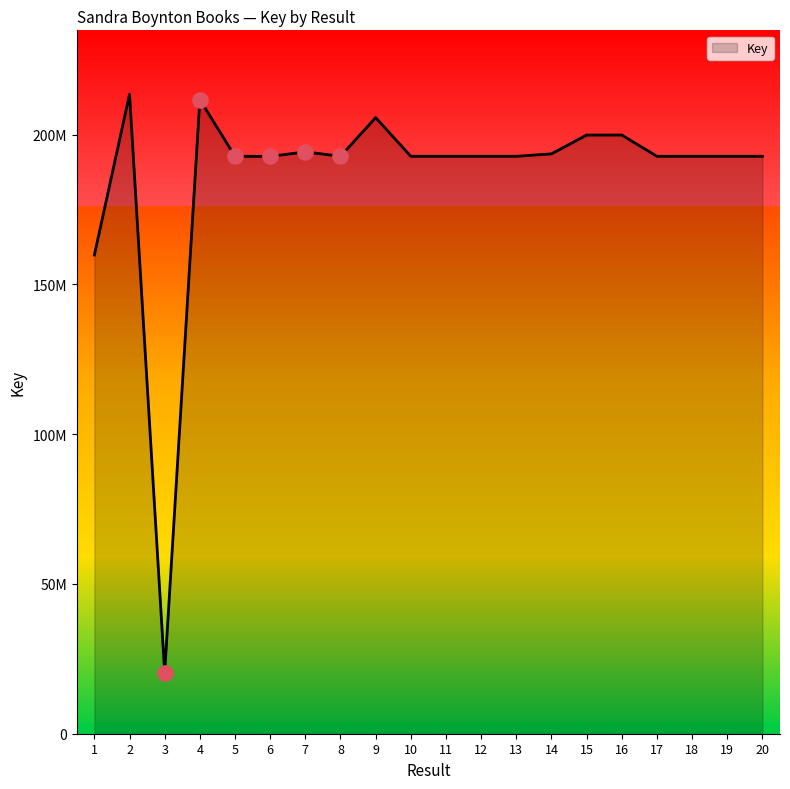

Approximately how many times larger is the value at 12 compared to 7?

1.0